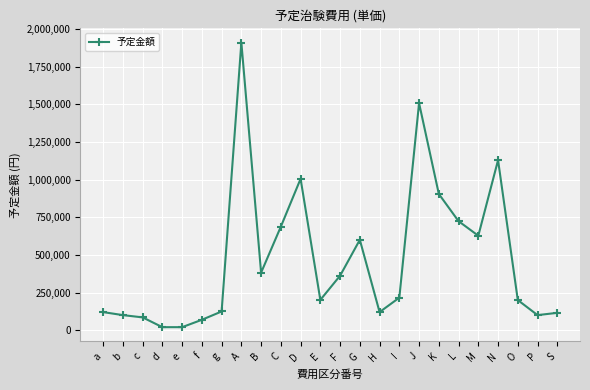

How many series are shown in this chart?

1